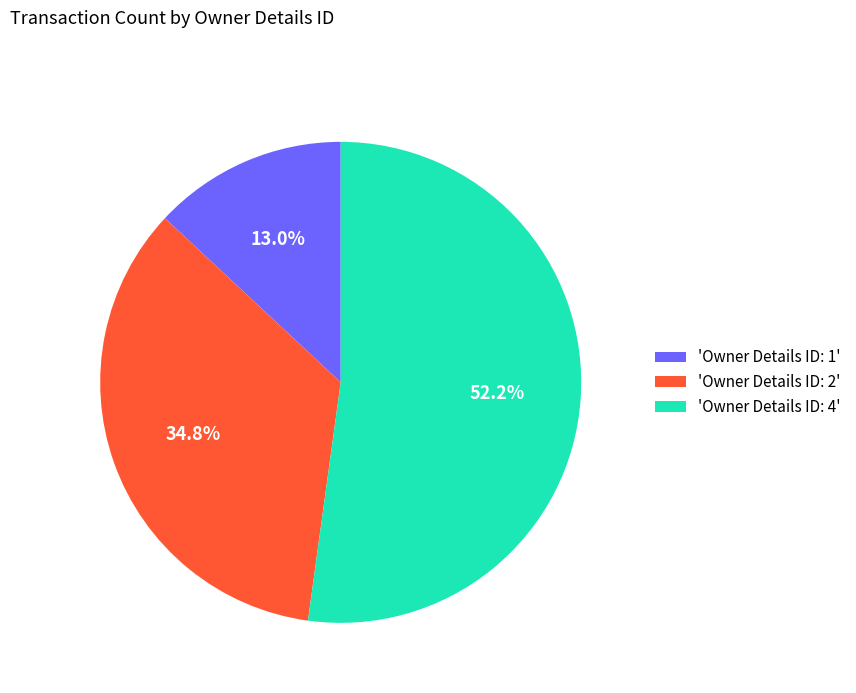

Which slice represents more than half of the pie?

'Owner Details ID: 4'